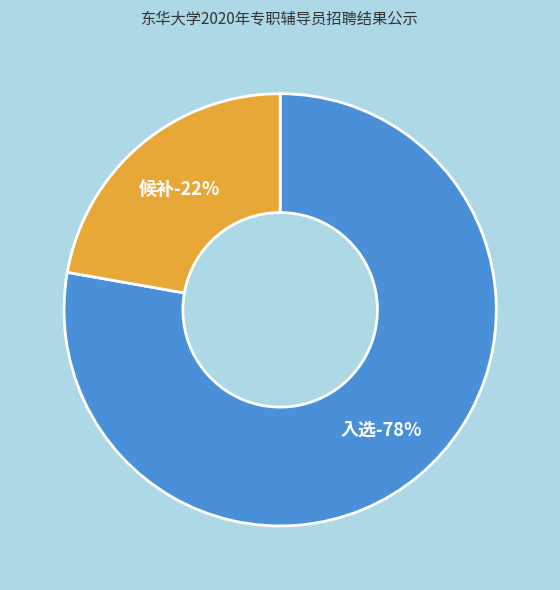

The 候补 slice represents 22% of the pie. True or false?

True